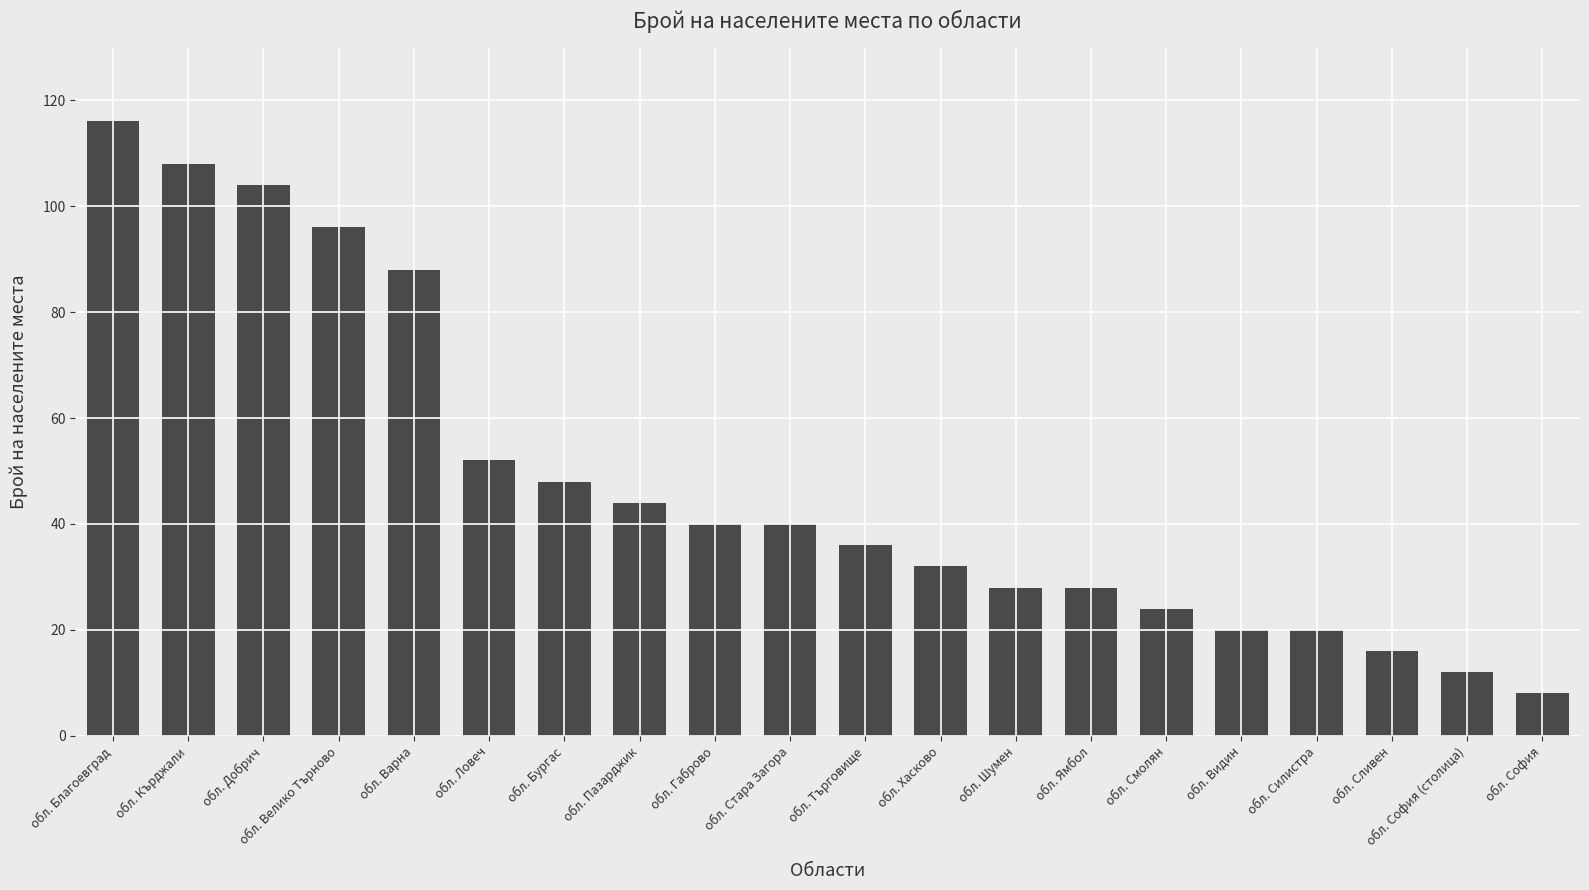

Does the chart contain any negative values?

No